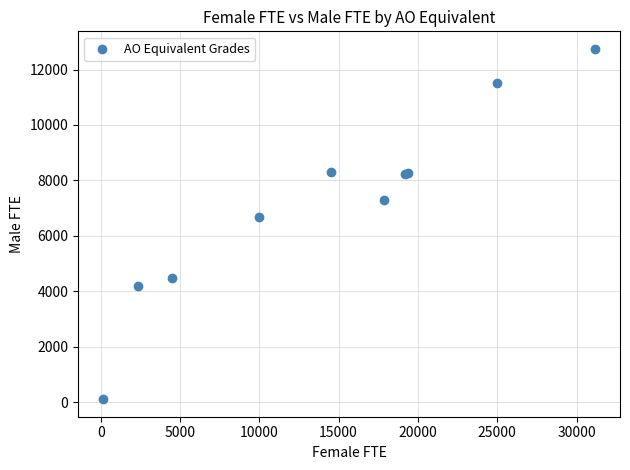

What Y value in the scatter plot is closest to 6430?

6691.8